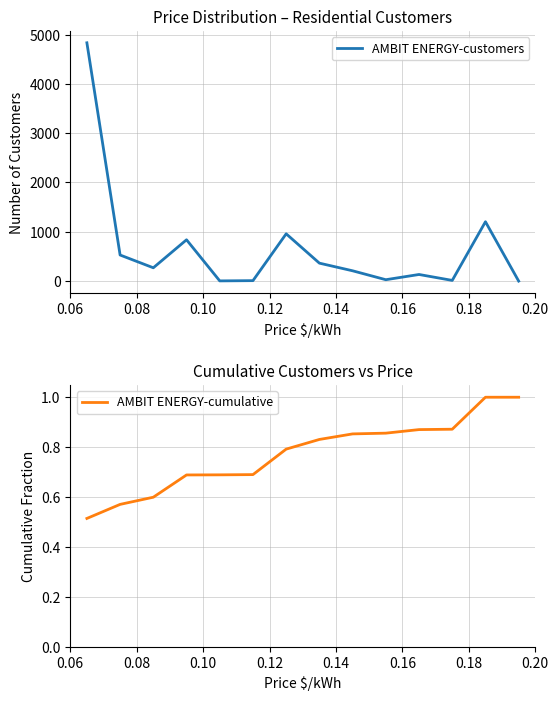

What is the value of the AMBIT ENERGY-cumulative point at the 12th from the left?

0.9